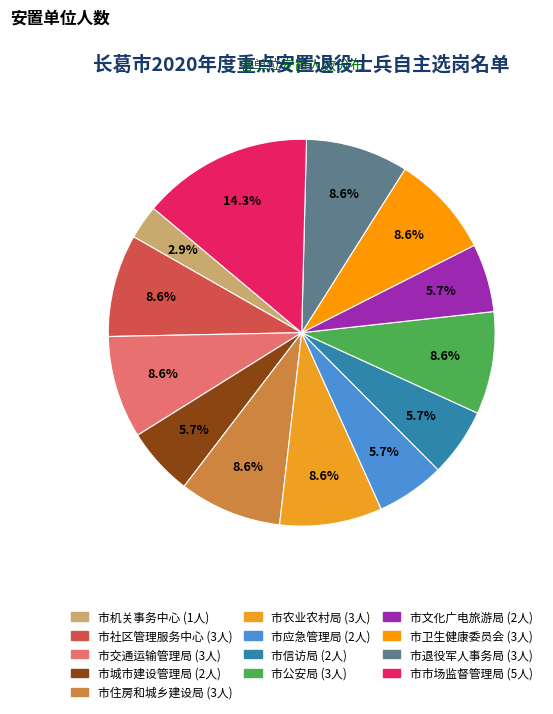

What percentage is the 市卫生健康委员会 slice, to the nearest percent?

9%